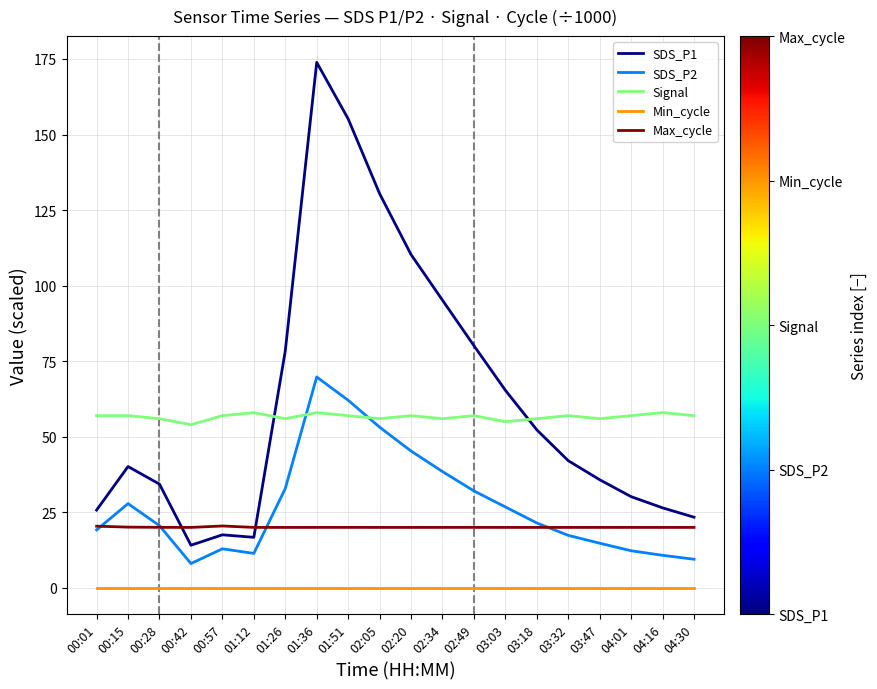

True or false: Min_cycle and SDS_P1 cross at least once.

False